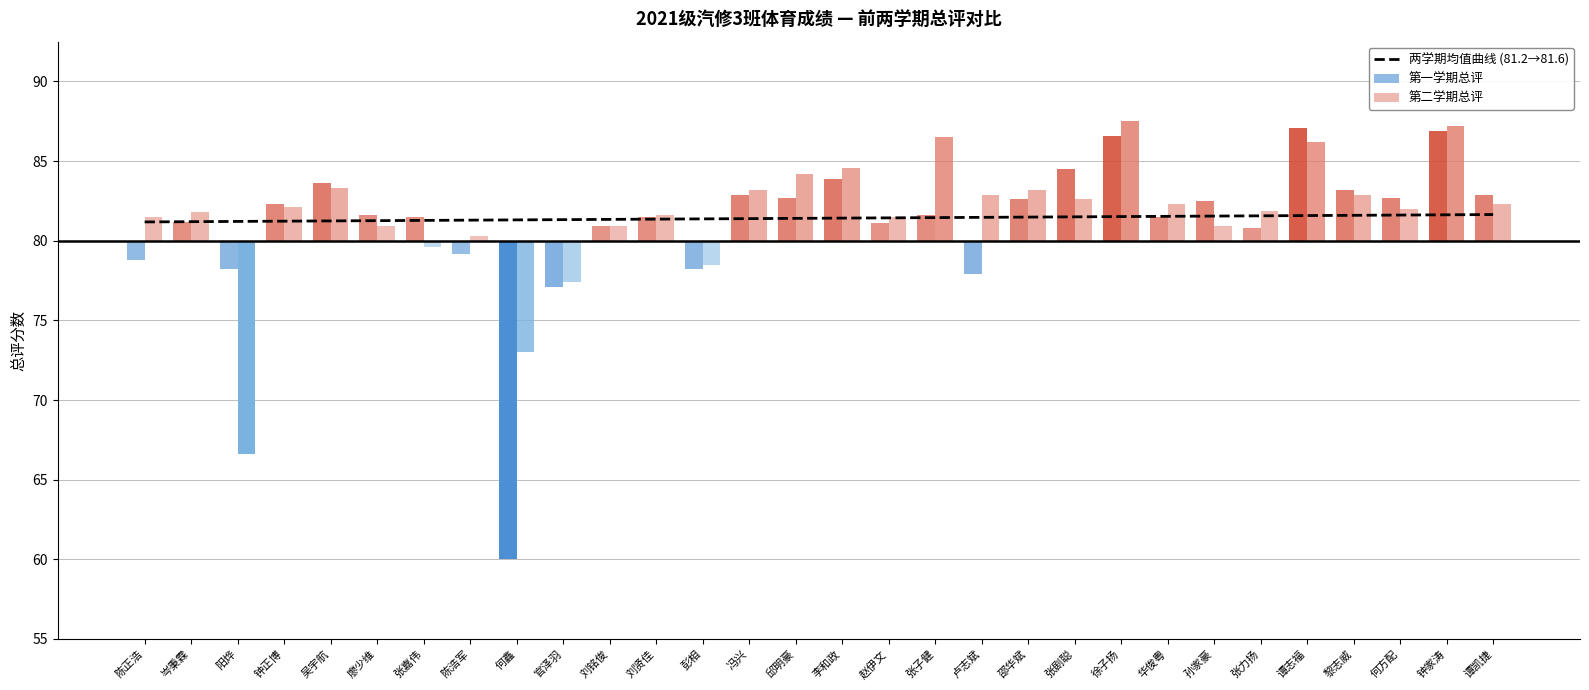

Which category has the highest value across all series?

谭凯捷